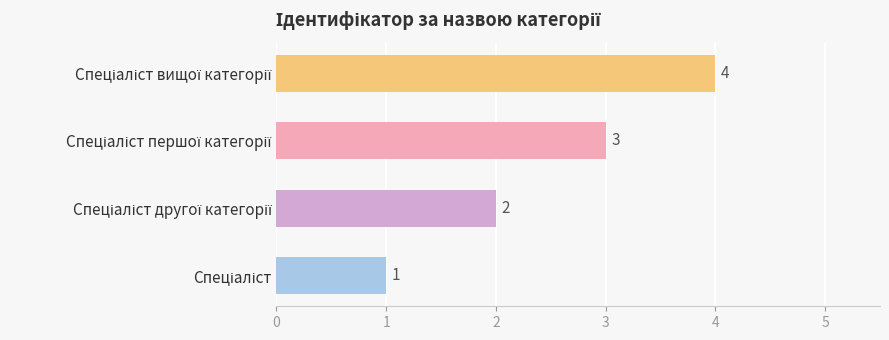

Does the chart contain stacked bars?

No